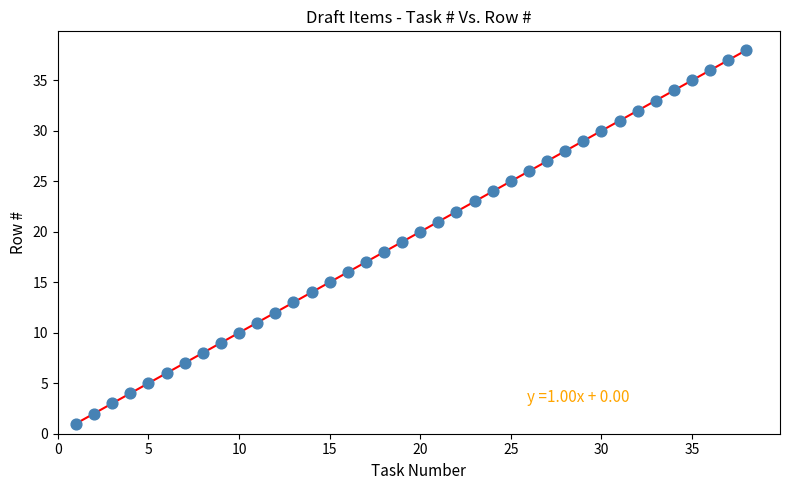

What is the range of X values (max minus min)?

37